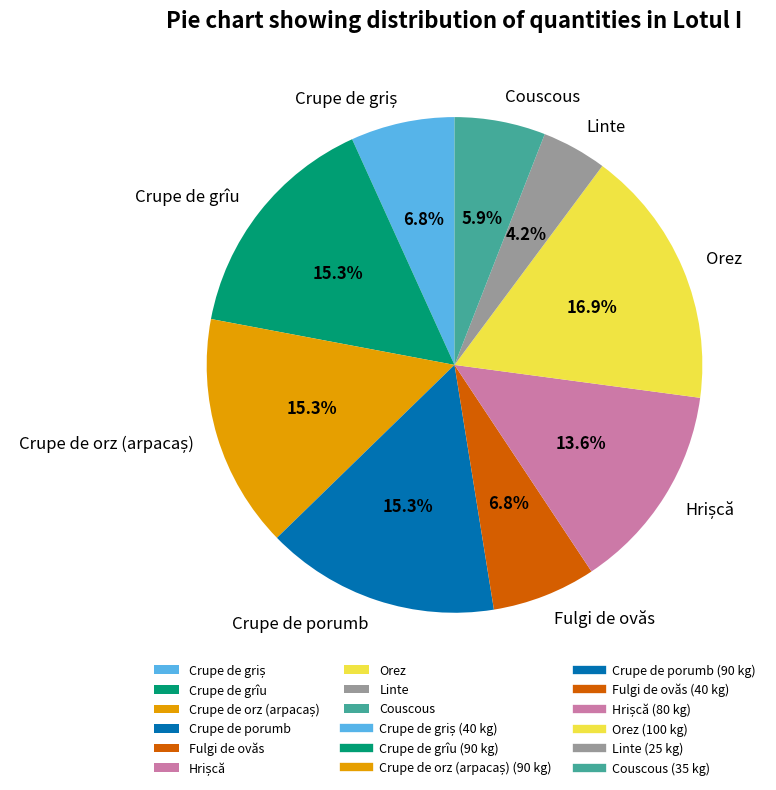

Approximately how many times larger is the value at Orez compared to Linte?

4.0